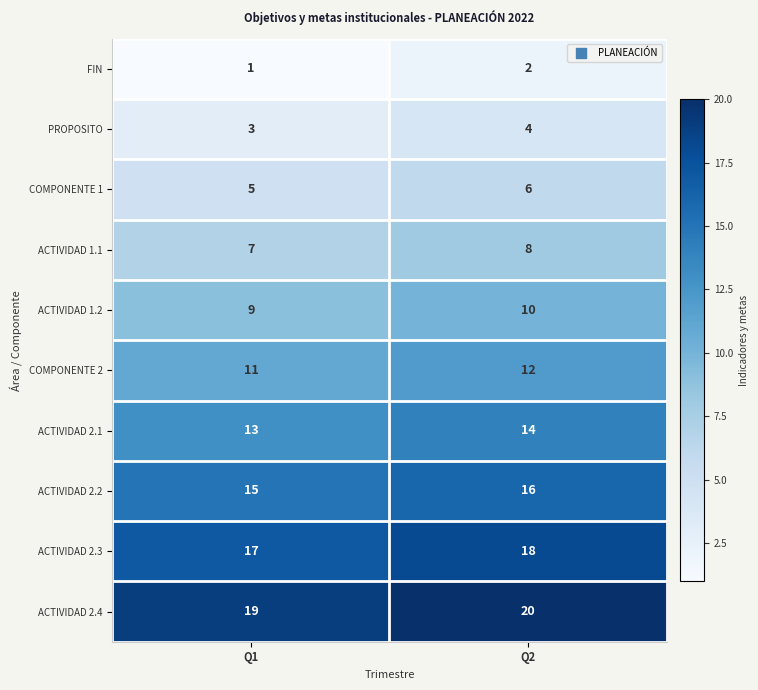

Where is COMPONENTE 2 nearest to the value 11?

Q1